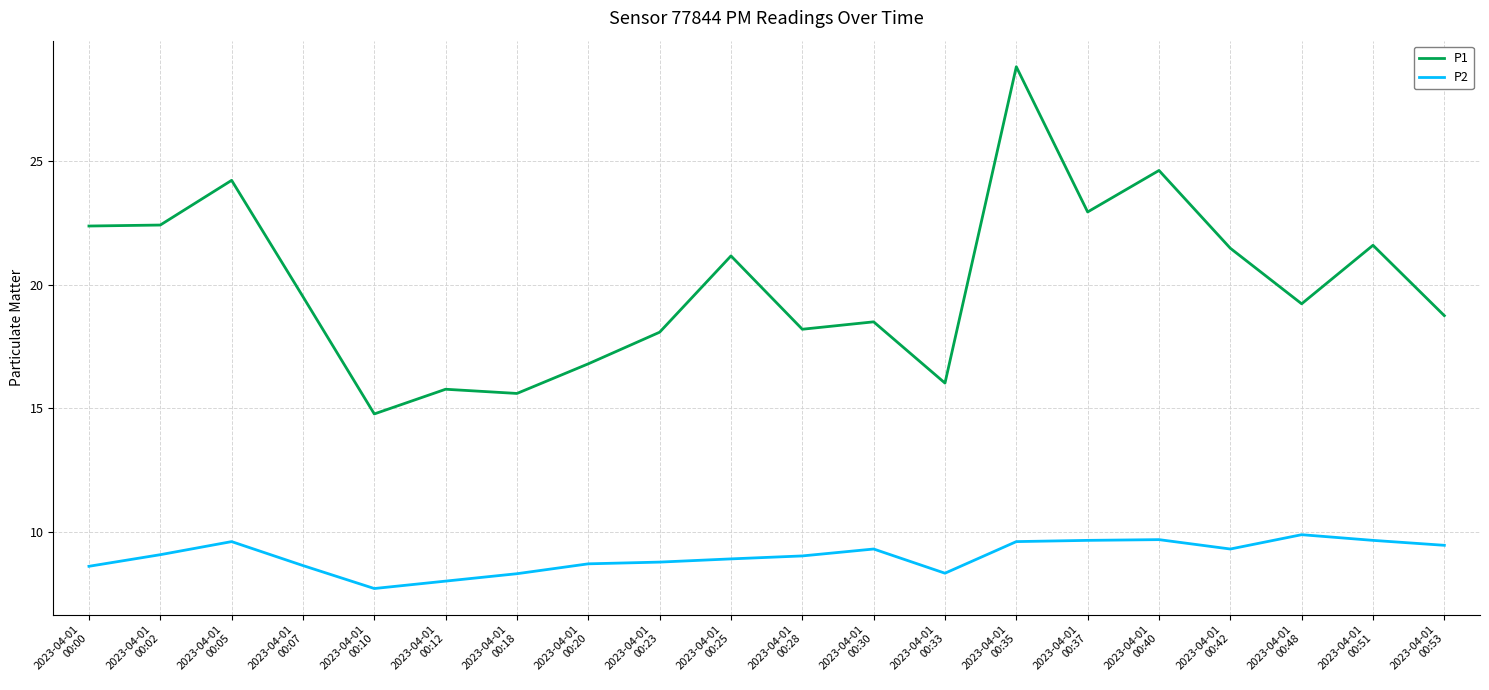

How many categories are shown in the chart?

20